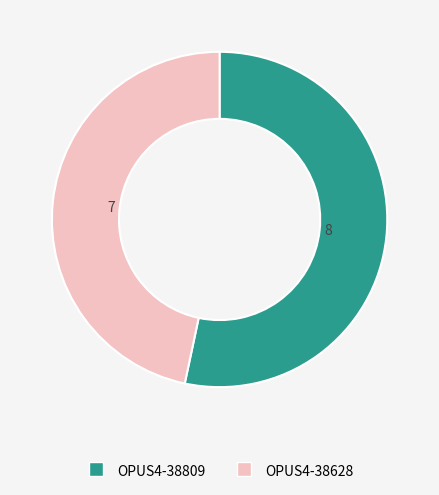

How many slices are in this pie chart?

2